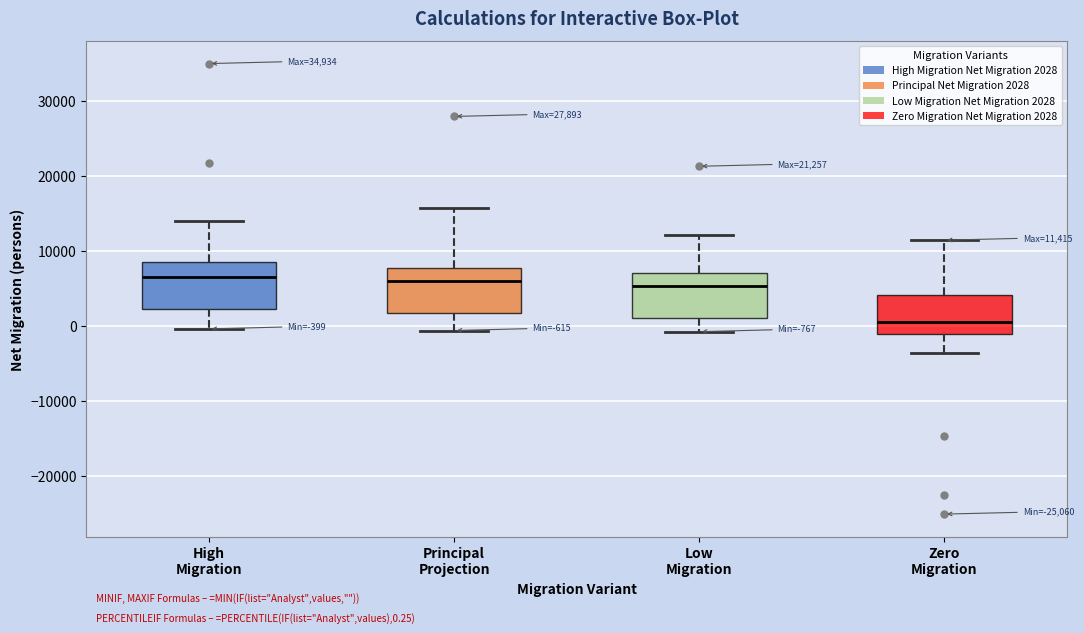

Which box has the lowest median line?

Zero Migration